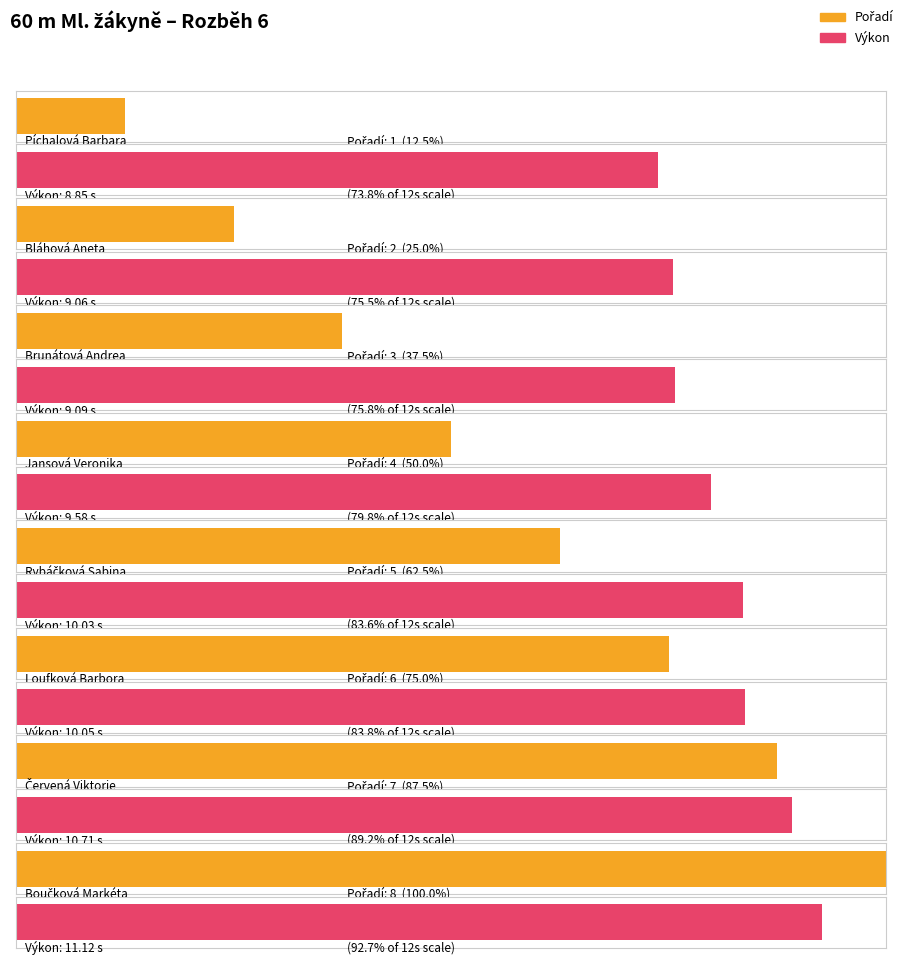

What is the total value across all series at Loufková Barbora?

16.1